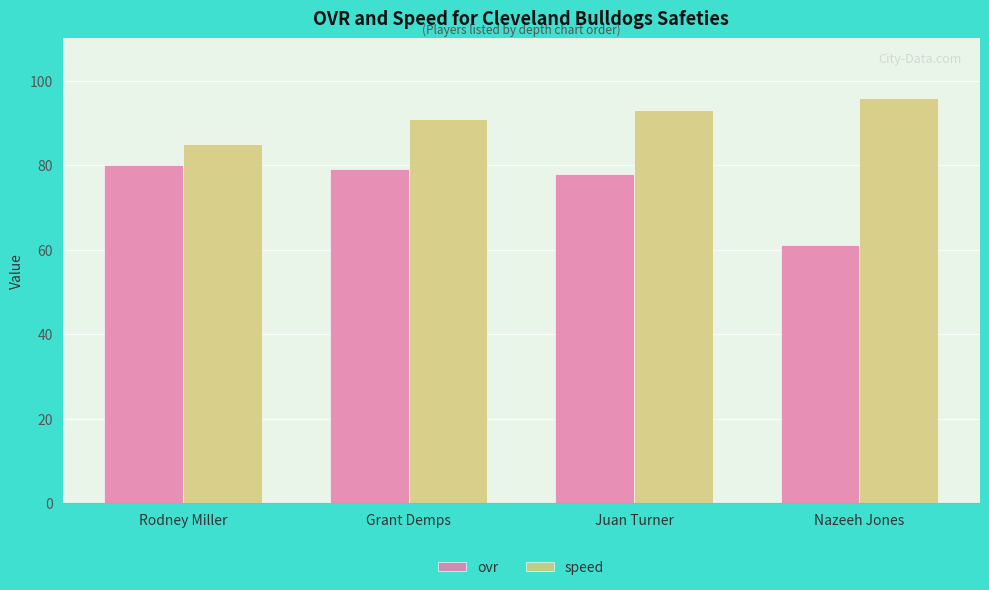

Which series has the widest spread of values?

ovr